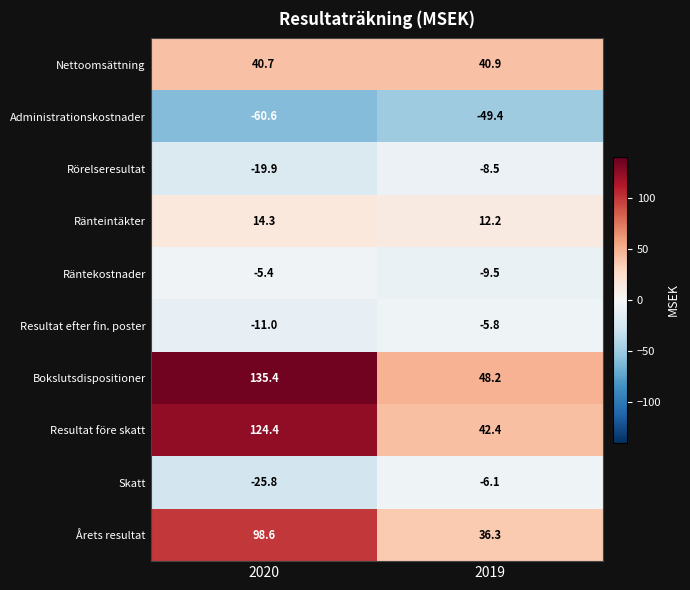

How many categories are shown in the chart?

2